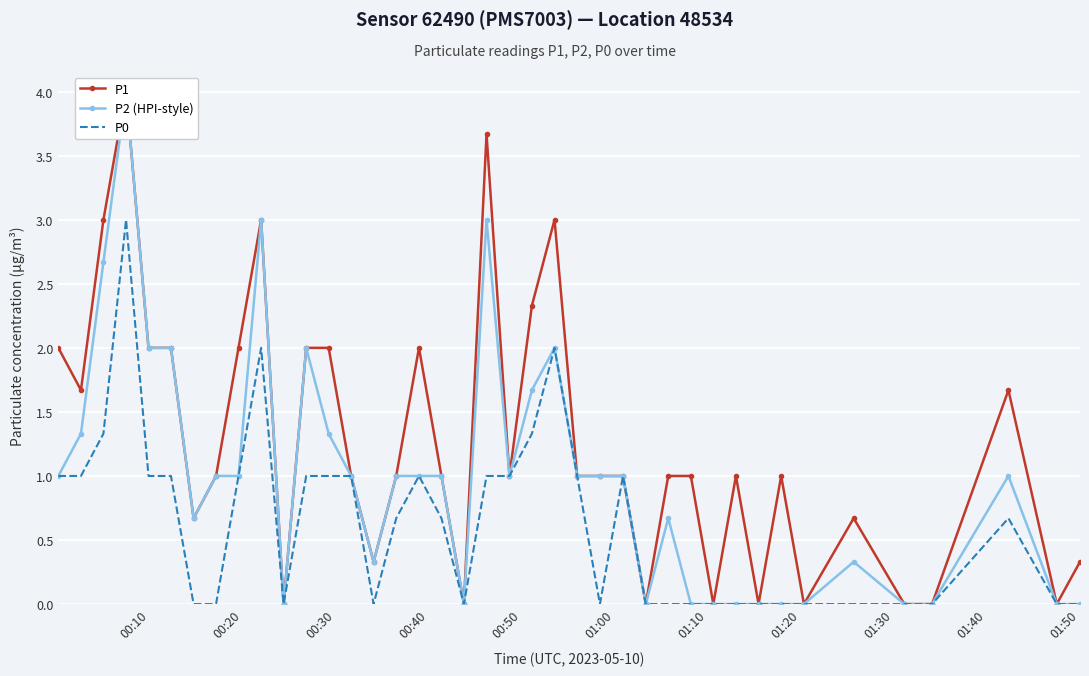

What is the maximum value for P0?

3.0